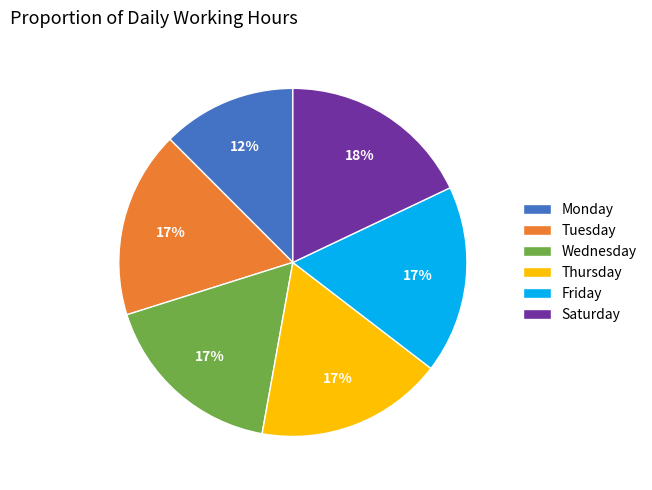

What is the smallest slice in the pie chart?

Monday